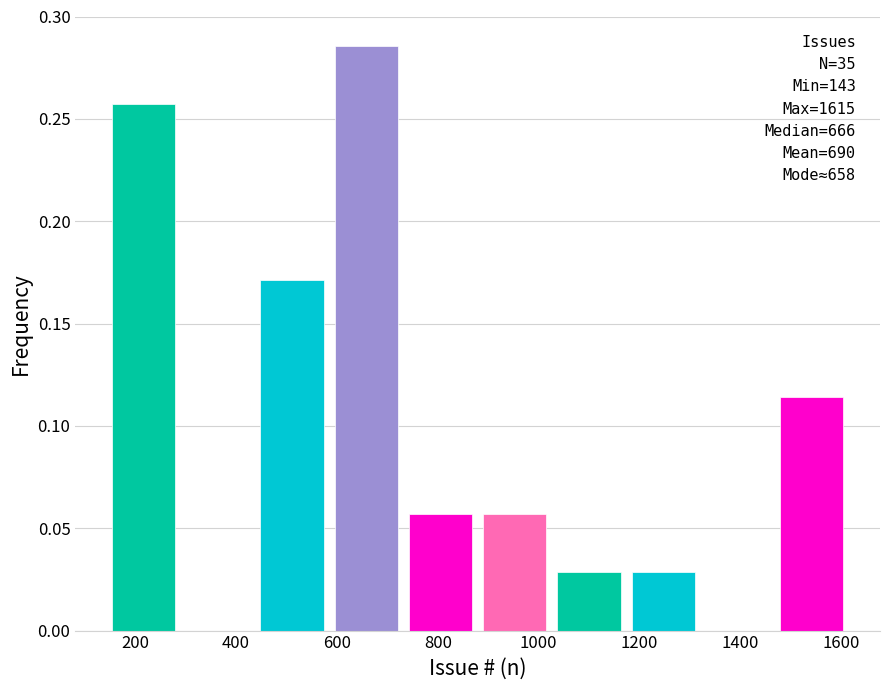

Which range on the x-axis has the tallest bar?

580 to 740